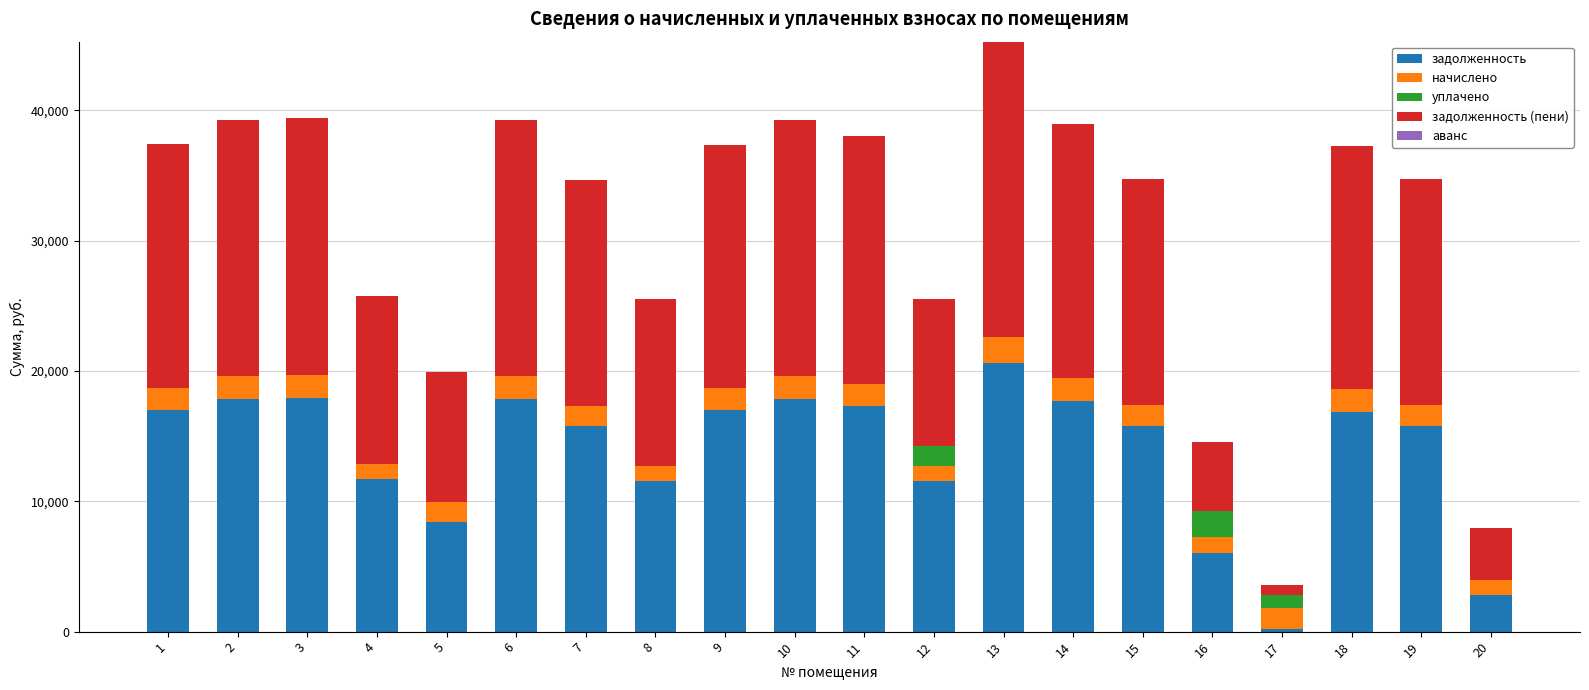

Count the number of categories in the chart.

20